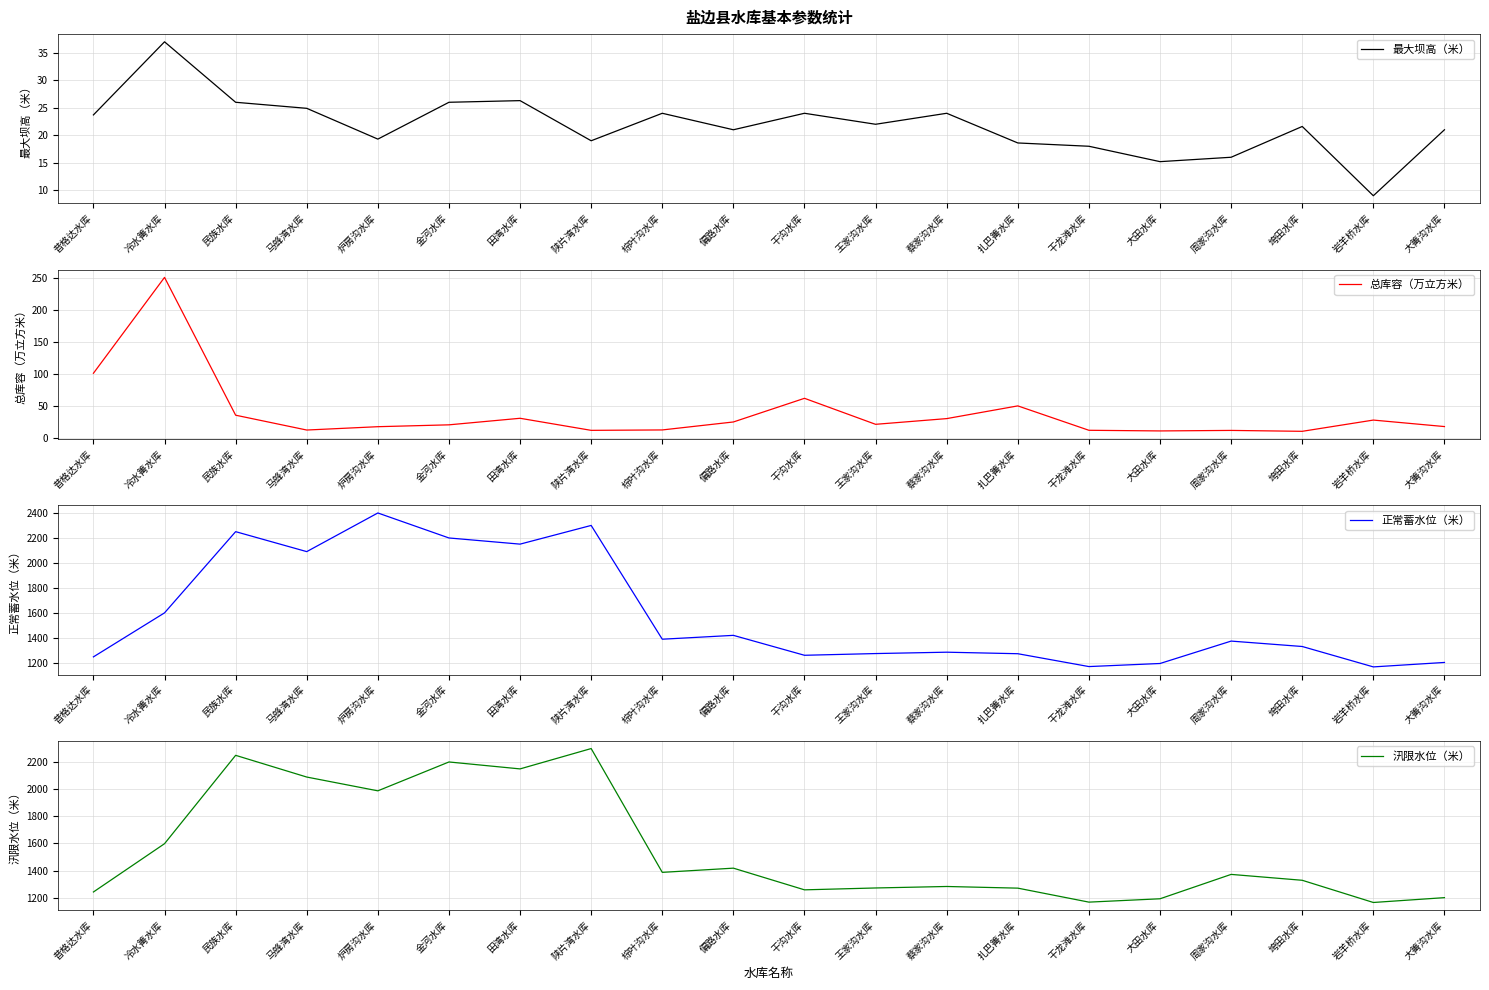

True or false: 汛限水位（米） has more than 1 points higher than both neighbors.

True